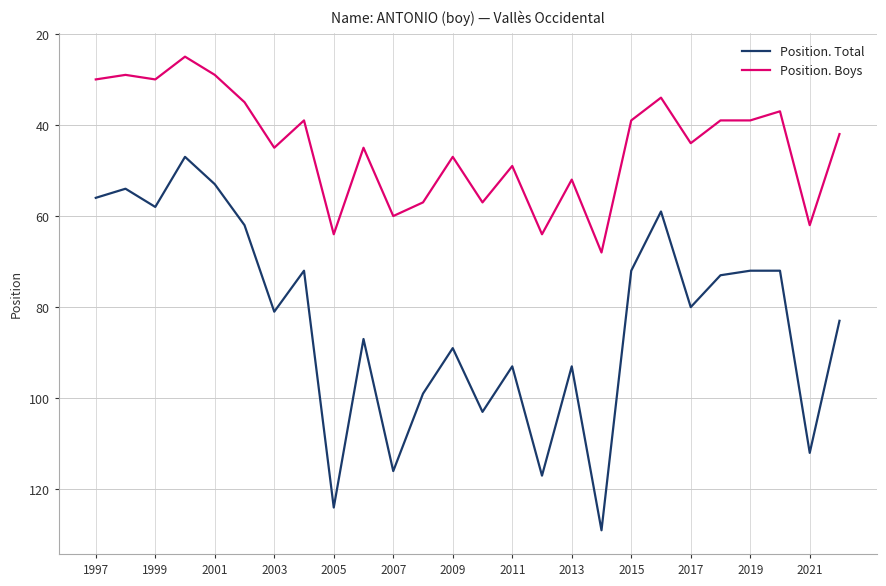

Which series has the largest range (max minus min)?

Position. Total